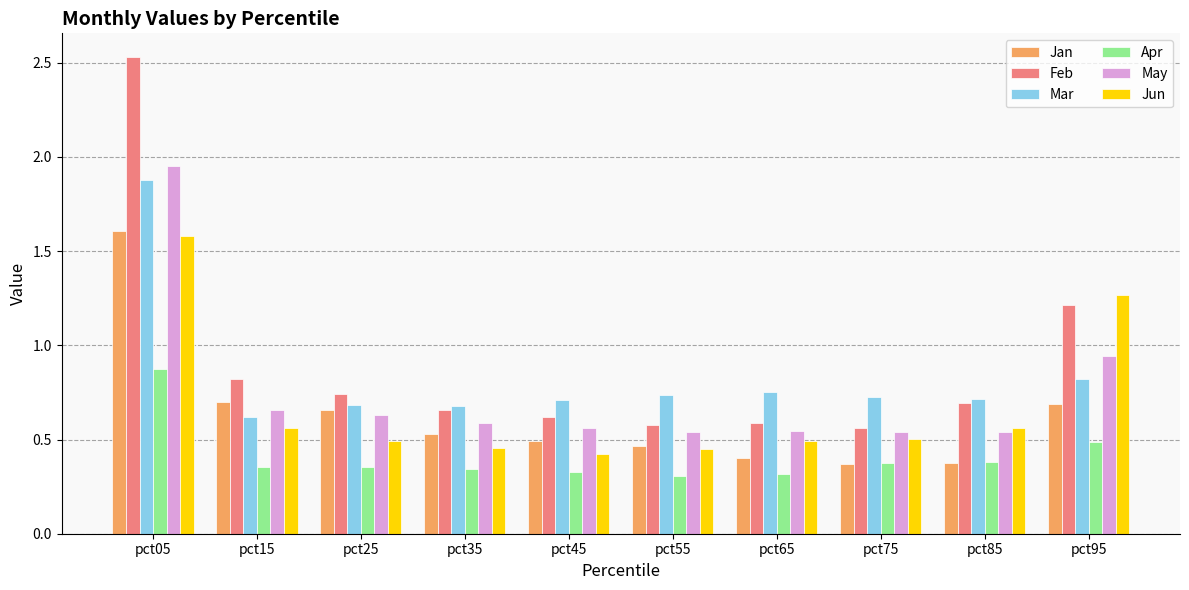

The Feb series shows 0.8 at pct15. True or false?

True